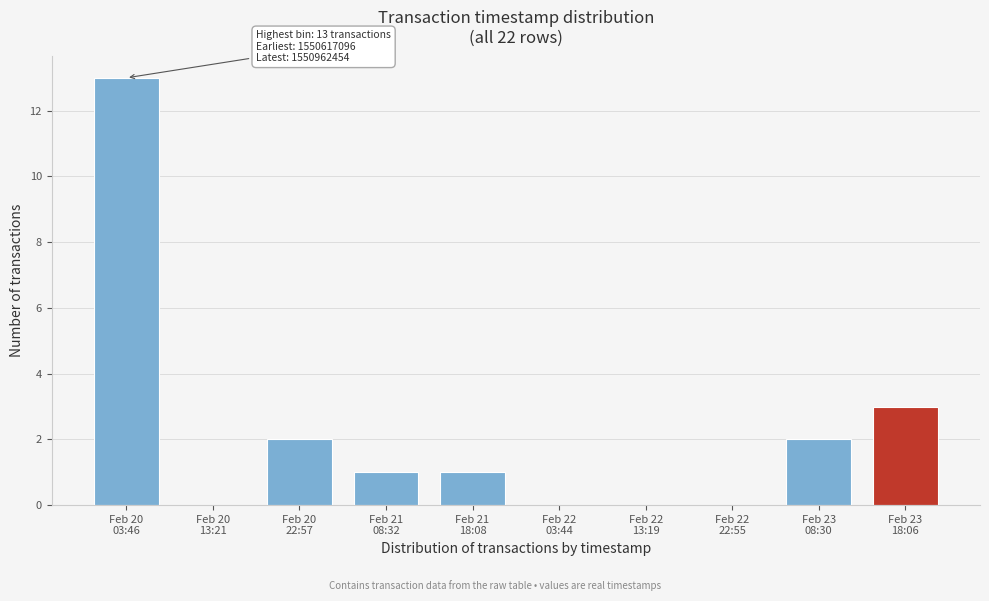

What is the greatest value displayed?

13